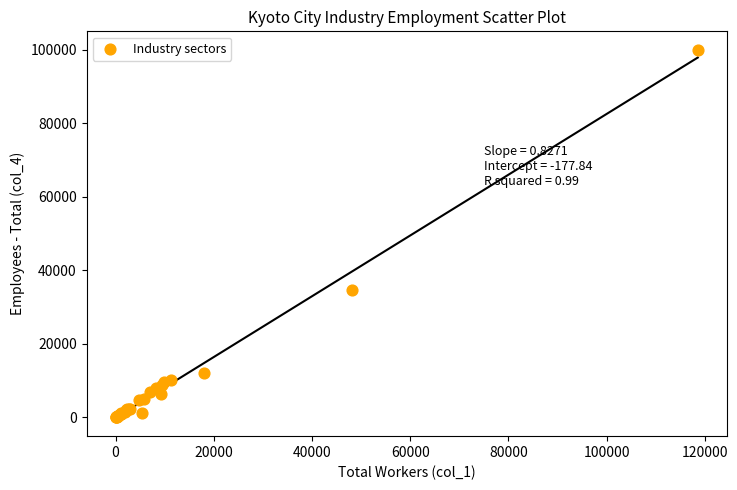

What Y value in the scatter plot is closest to 50020?

34750